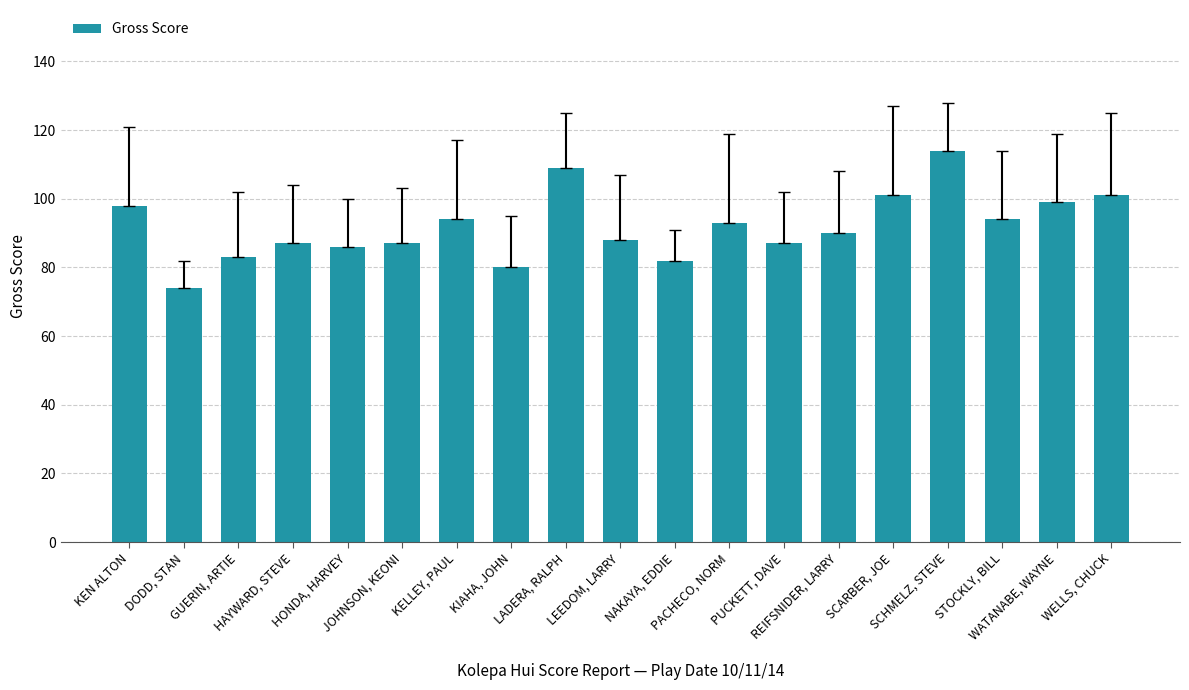

What is the value of the 14th bar from the left?

90